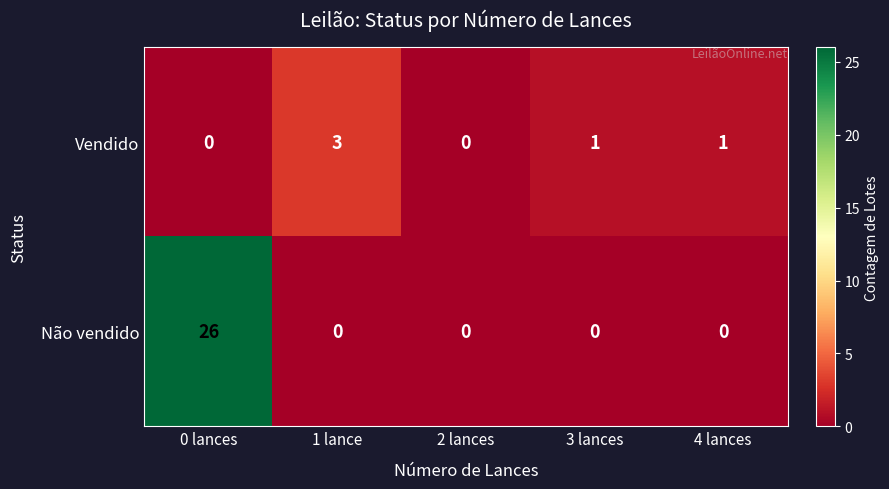

Which series changed the most between 0 lances and 1 lance?

Não vendido